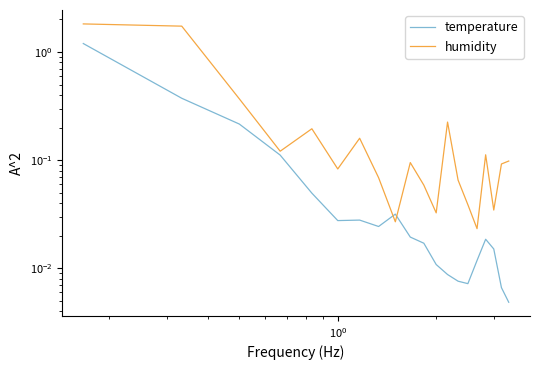

True or false: humidity has more than 0 points higher than both neighbors.

True